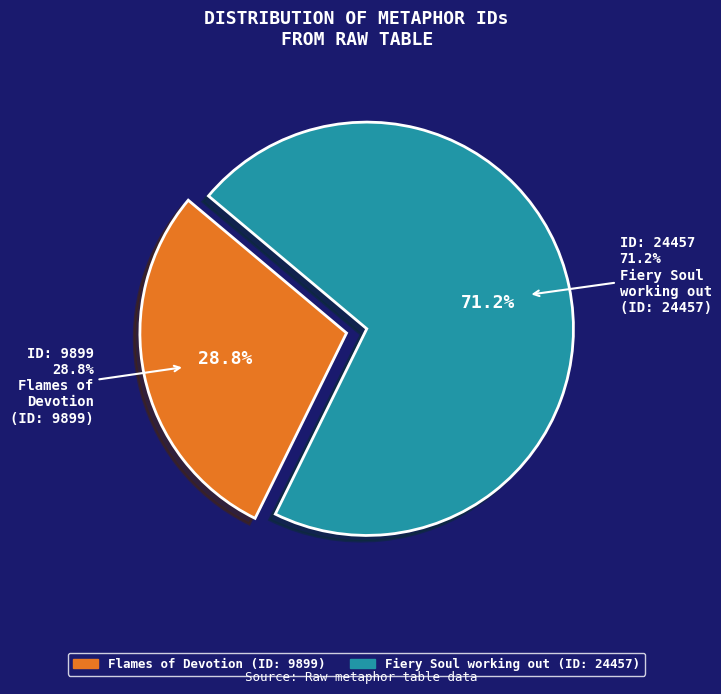

Count the number of slices in the pie.

2